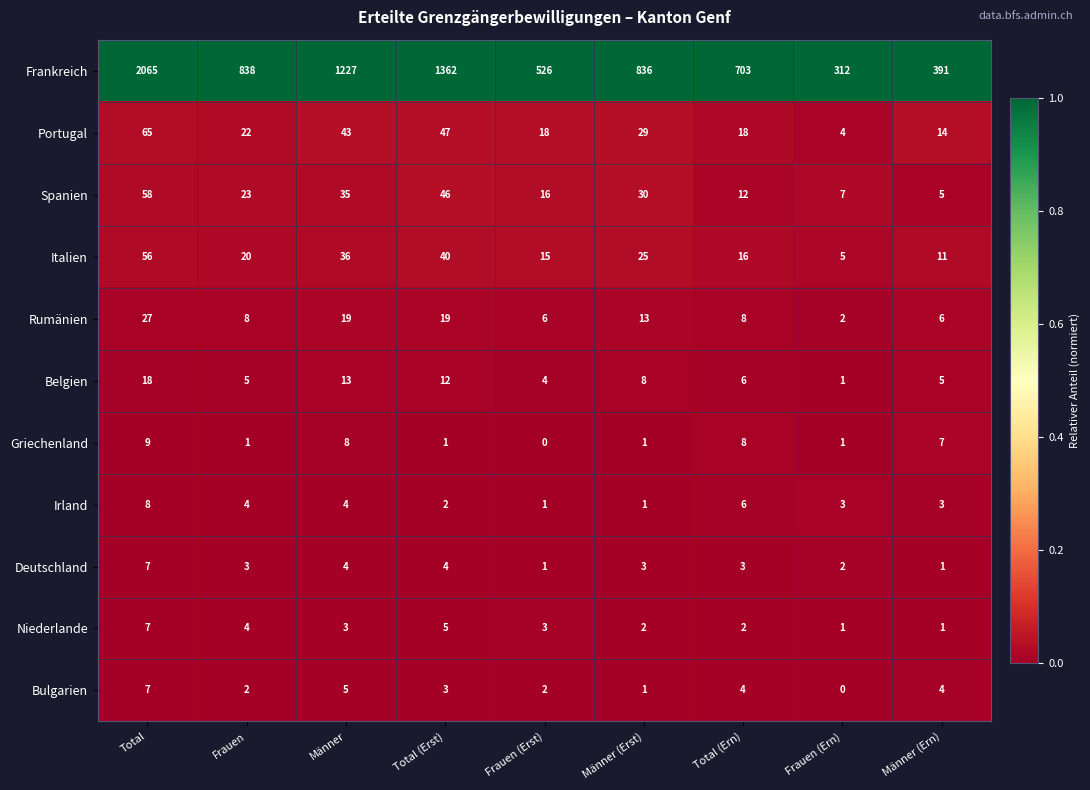

The value of Spanien at Männer is 24. True or false?

False